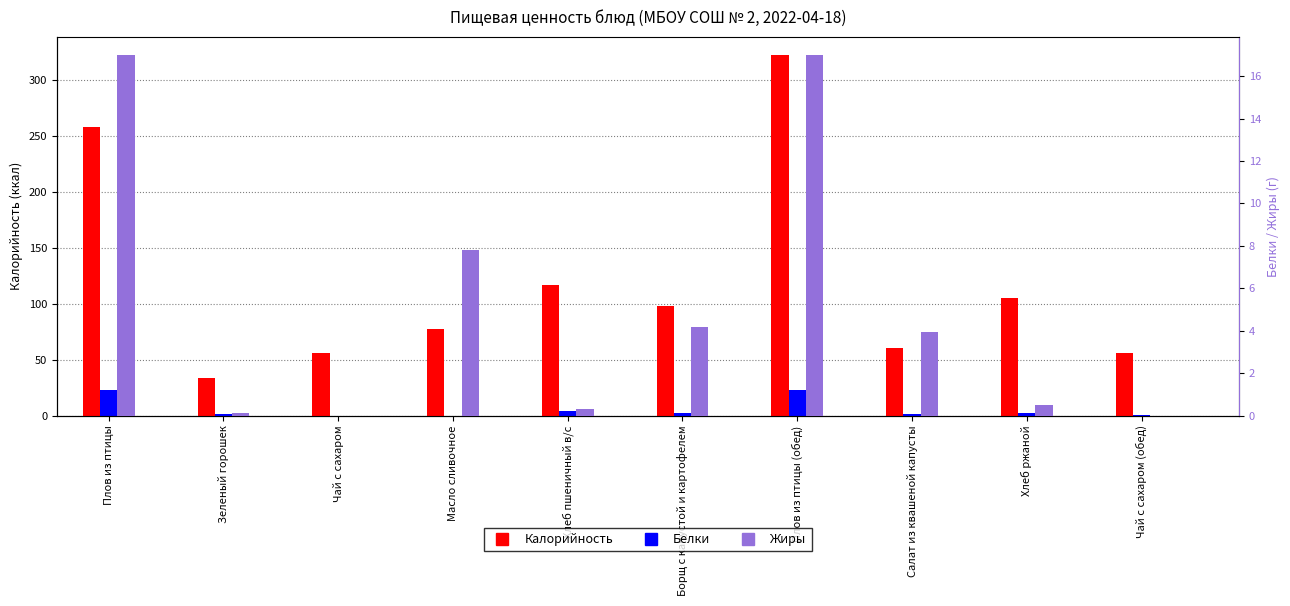

Where does the Калорийность series first go above 98?

Плов из птицы